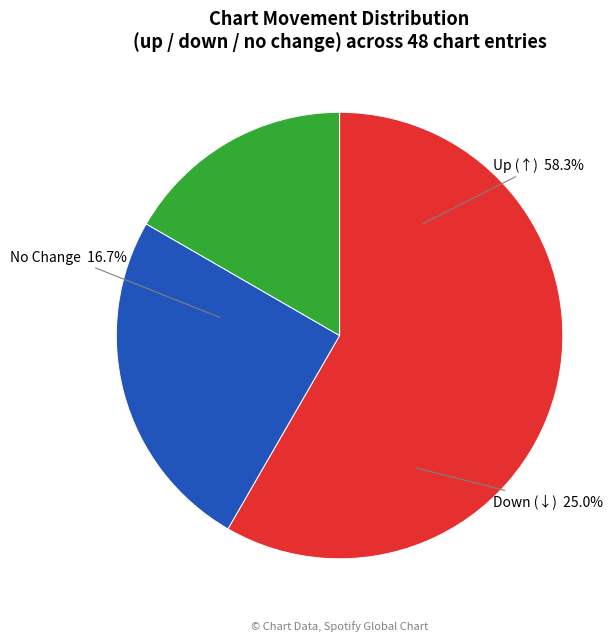

What is the ratio of the value at down to the value at -?

1.5